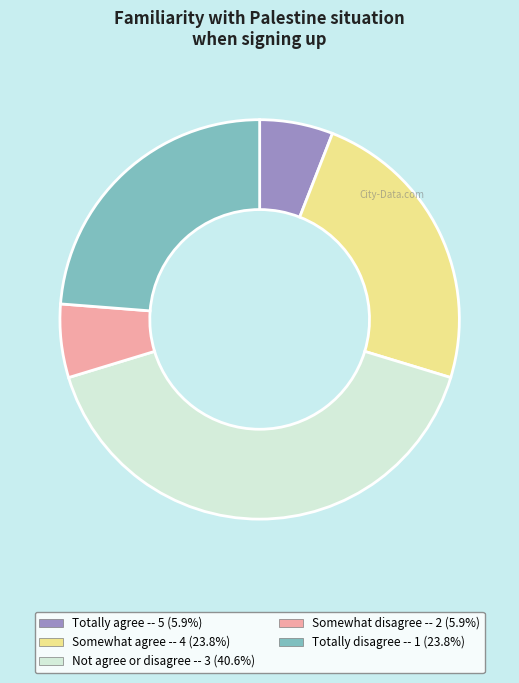

How many slices are in this pie chart?

5